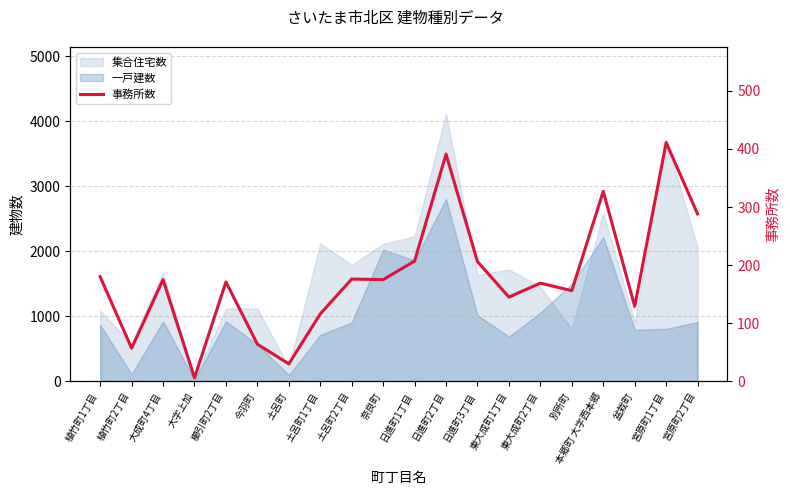

How many values exceed 175?

8